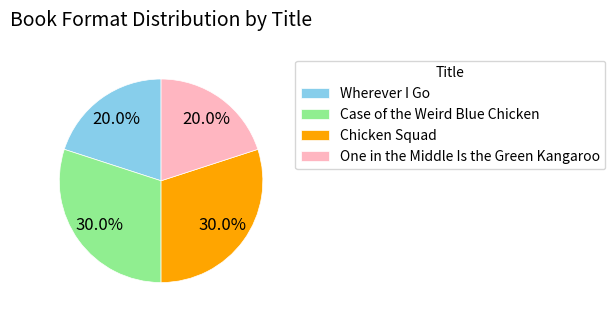

How many segments does this pie chart have?

4